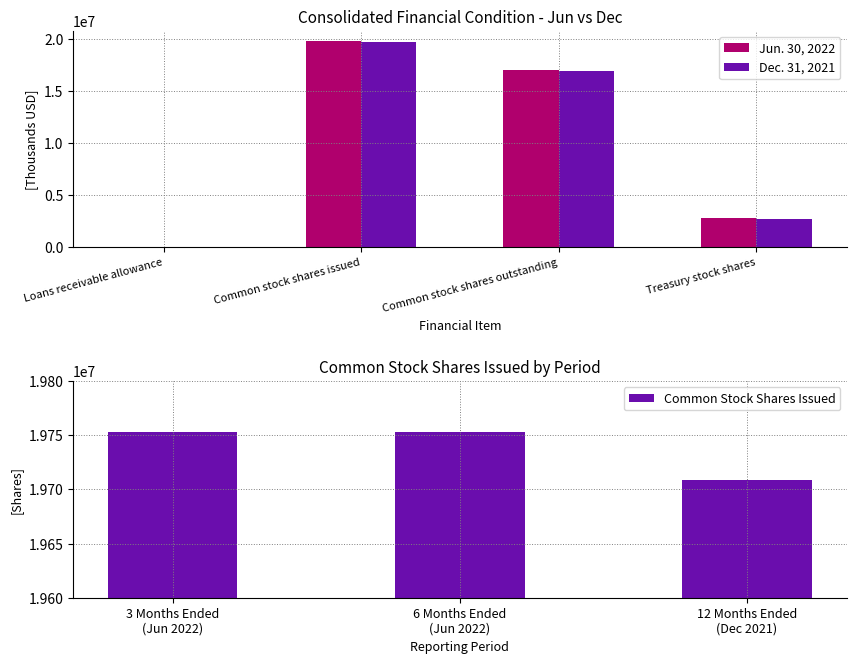

Which category has the highest value in the Jun. 30, 2022 series?

Common stock shares issued